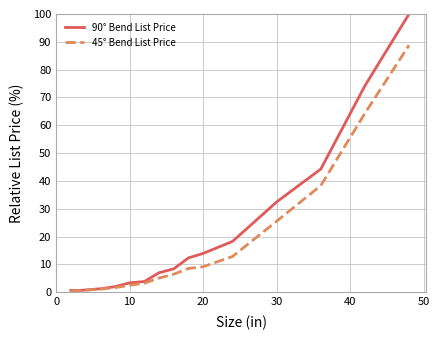

What is the maximum value shown in the chart?

100.0